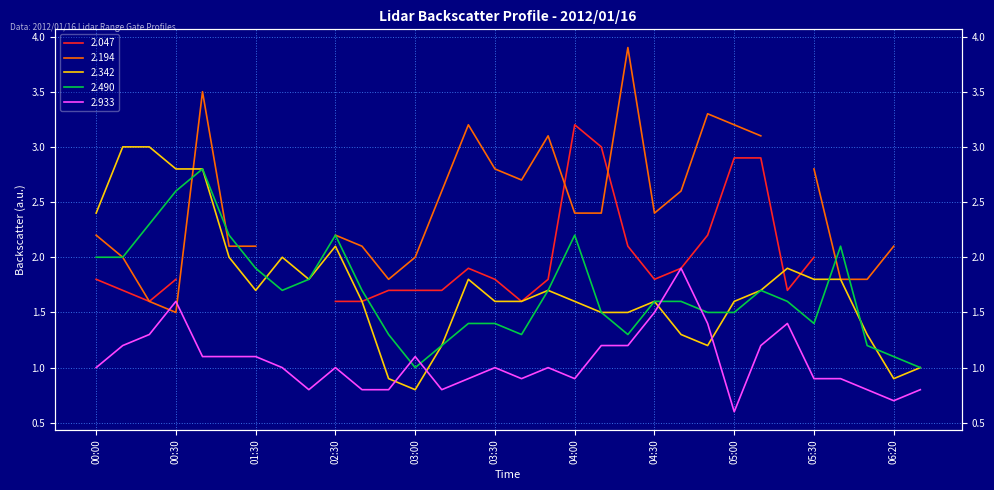

At which label does 2.342 reach its minimum?

03:00